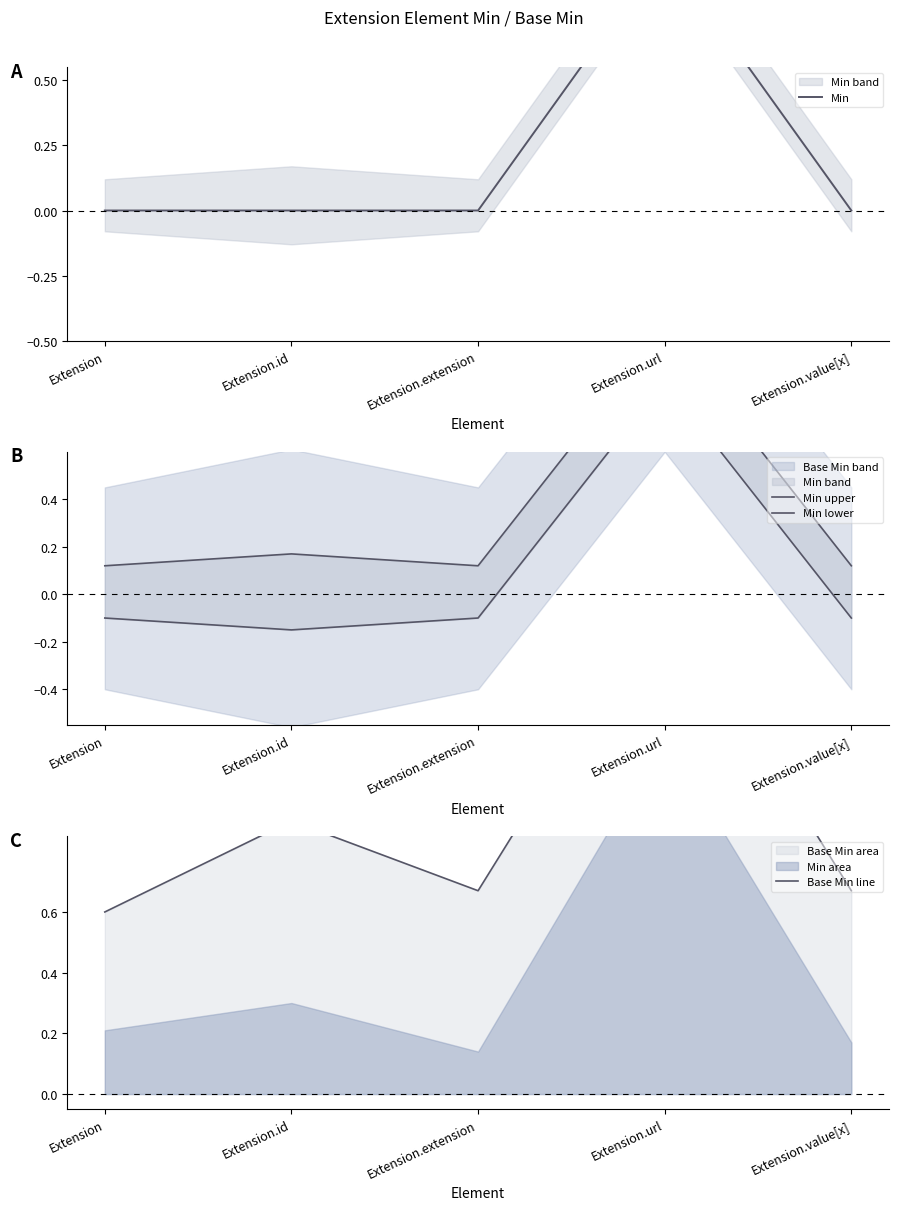

How many lines are shown in the chart?

4